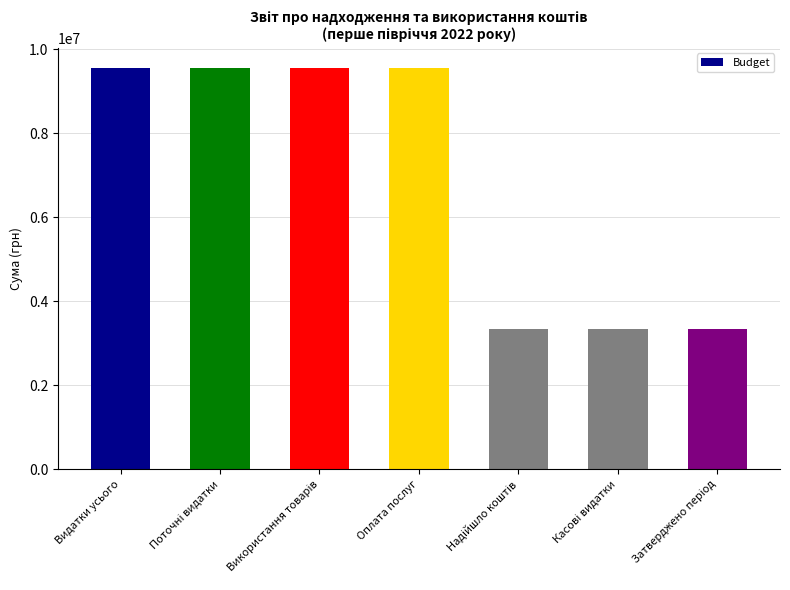

Is it true that the value at Видатки усього is 9558000.0?

True